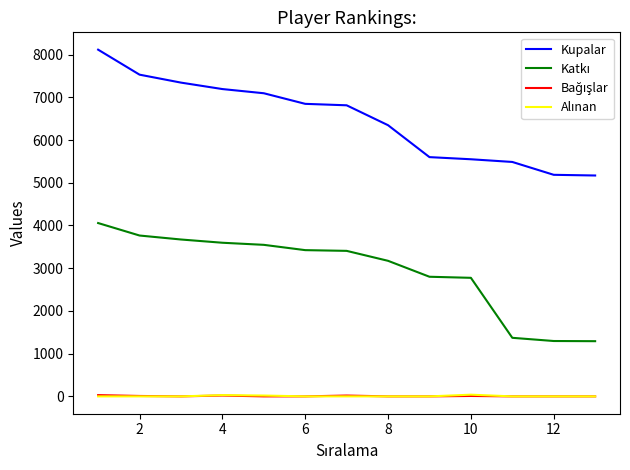

Which series has the widest spread of values?

Kupalar